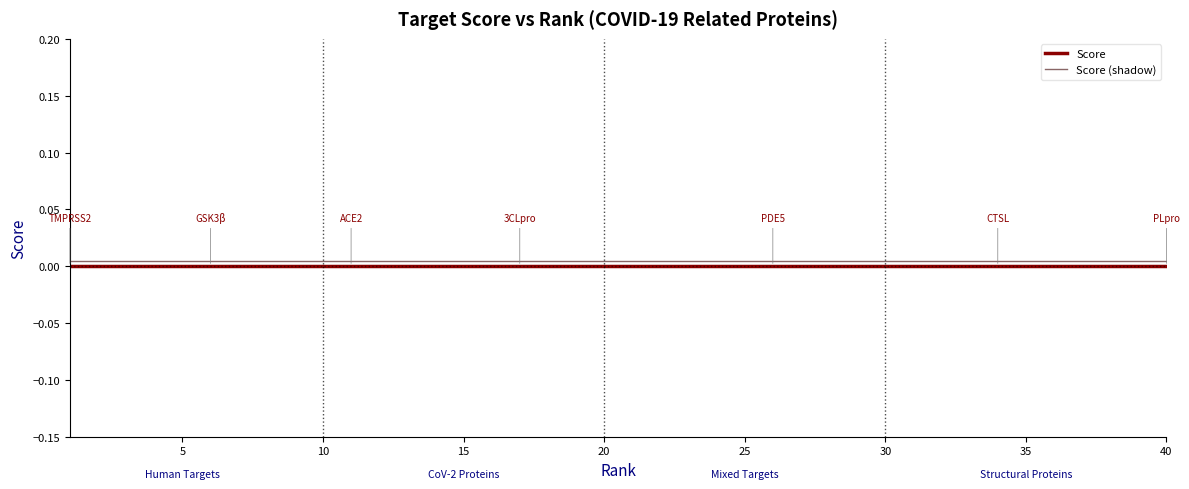

True or false: Score (shadow) and Score intersect in this chart.

False